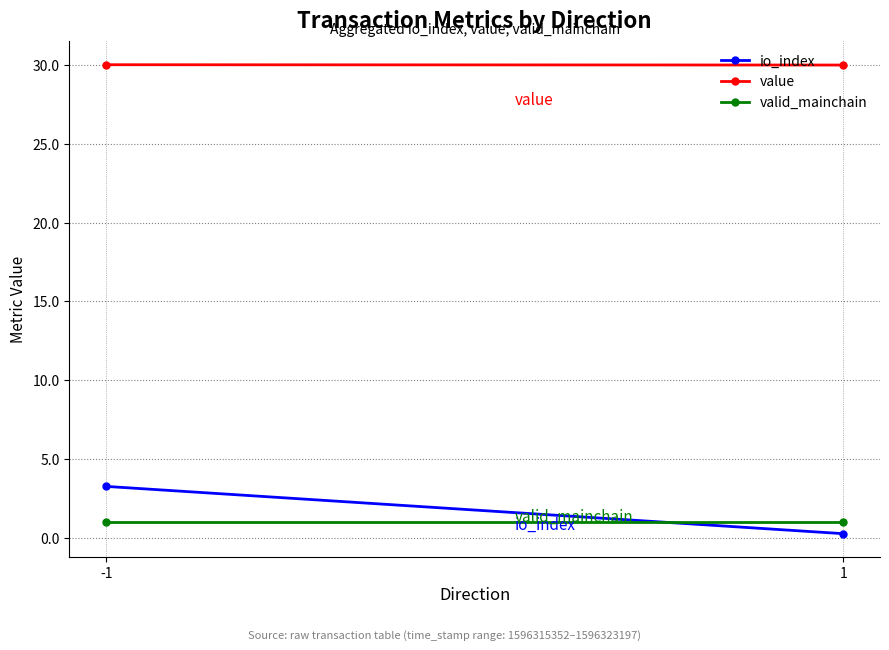

Where is value nearest to the value 30?

1